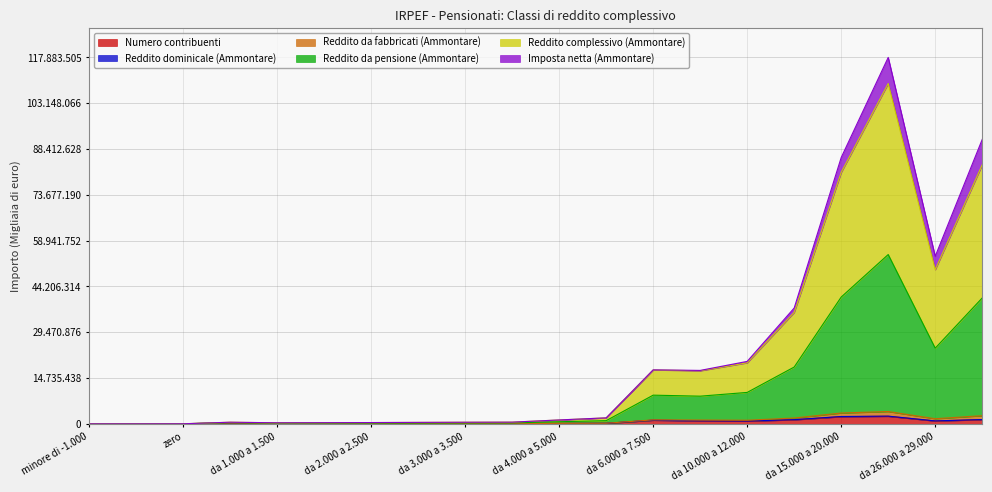

True or false: Numero contribuenti and Reddito da pensione (Ammontare) cross at least once.

False